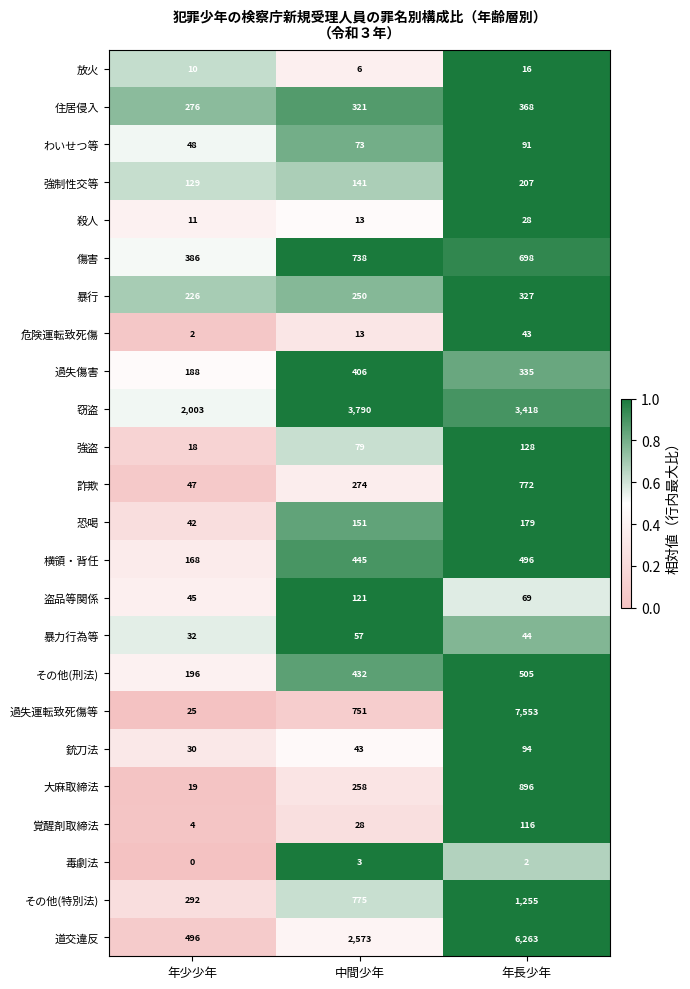

Which label corresponds to the smallest value in the chart?

年少少年